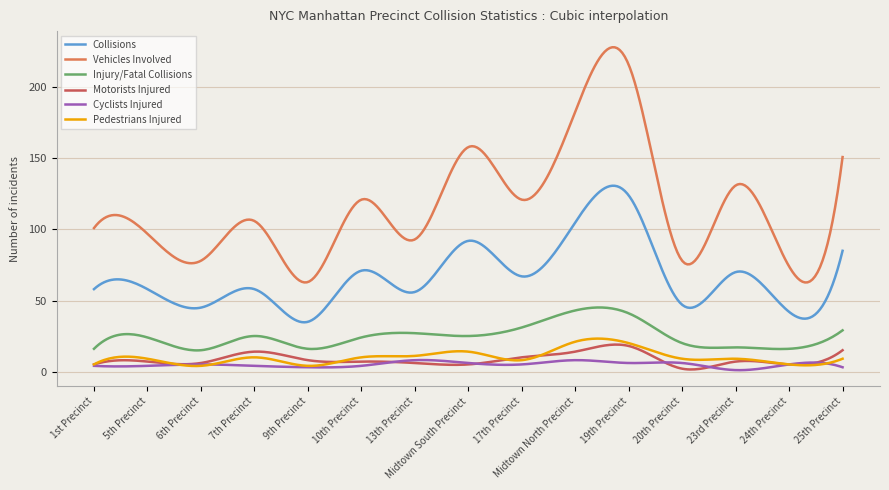

True or false: Injury/Fatal Collisions and Motorists Injured intersect in this chart.

False